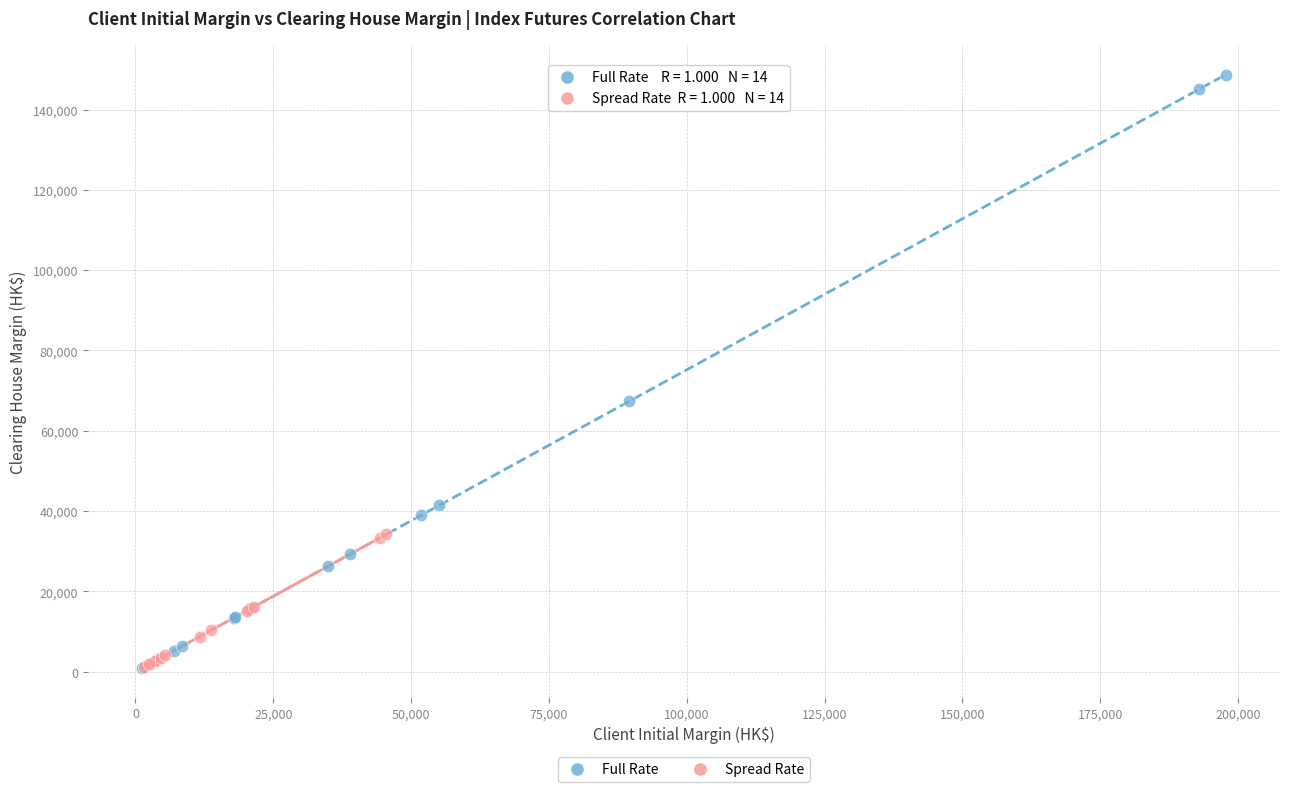

Which series has the largest Y range (max minus min)?

Full Rate